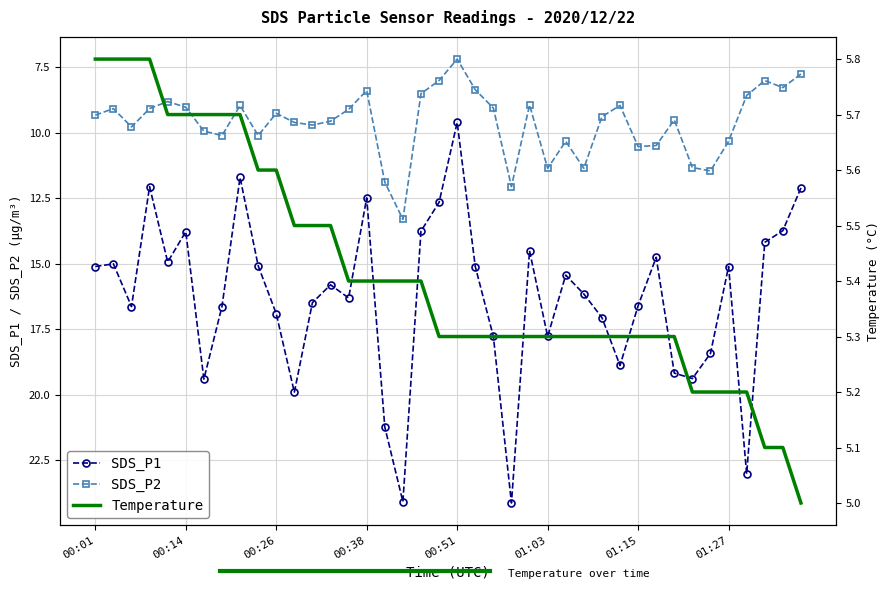

What is the minimum value shown in the chart?

5.0